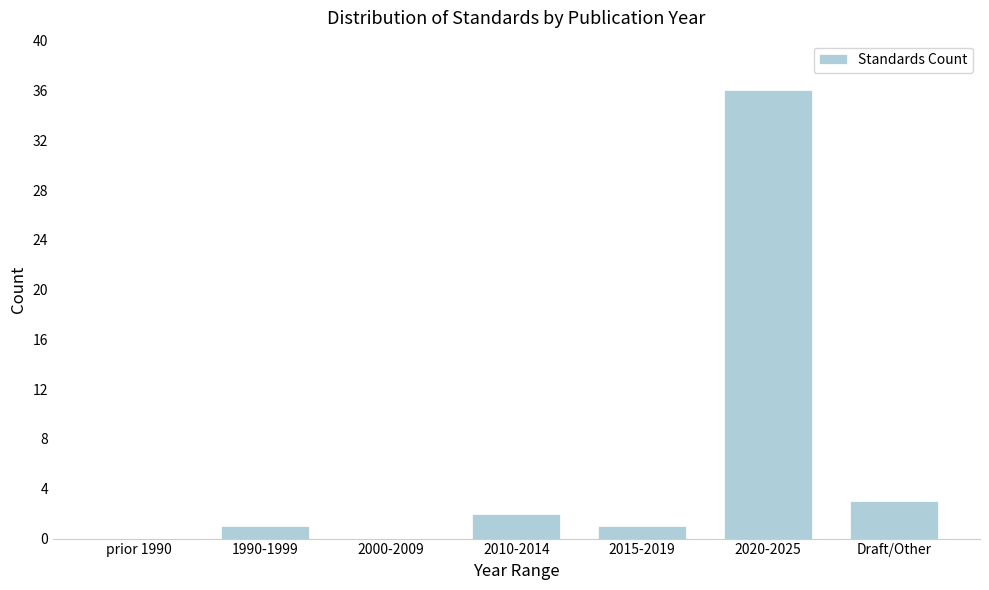

Reading left to right, extract all data points from this chart.

prior 1990=0	1990-1999=1	2000-2009=0	2010-2014=2	2015-2019=1	2020-2025=36	Draft/Other=3